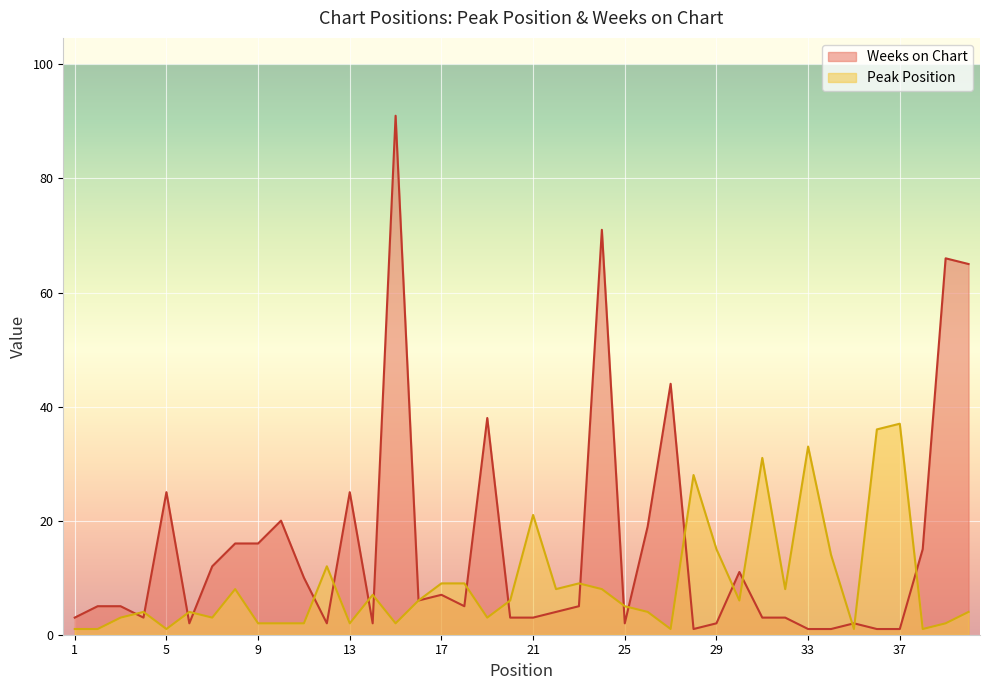

Reading left to right, list all the values displayed in this chart.

Peak Position: 1=1	2=1	3=3	4=4	5=1	6=4	7=3	8=8	9=2	10=2	11=2	12=12	13=2	14=7	15=2	16=6	17=9	18=9	19=3	20=6	21=21	22=8	23=9	24=8	25=5	26=4	27=1	28=28	29=15	30=6	31=31	32=8	33=33	34=14	35=1	36=36	37=37	38=1	39=2	40=4
Weeks on Chart: 1=3	2=5	3=5	4=3	5=25	6=2	7=12	8=16	9=16	10=20	11=10	12=2	13=25	14=2	15=91	16=6	17=7	18=5	19=38	20=3	21=3	22=4	23=5	24=71	25=2	26=19	27=44	28=1	29=2	30=11	31=3	32=3	33=1	34=1	35=2	36=1	37=1	38=15	39=66	40=65